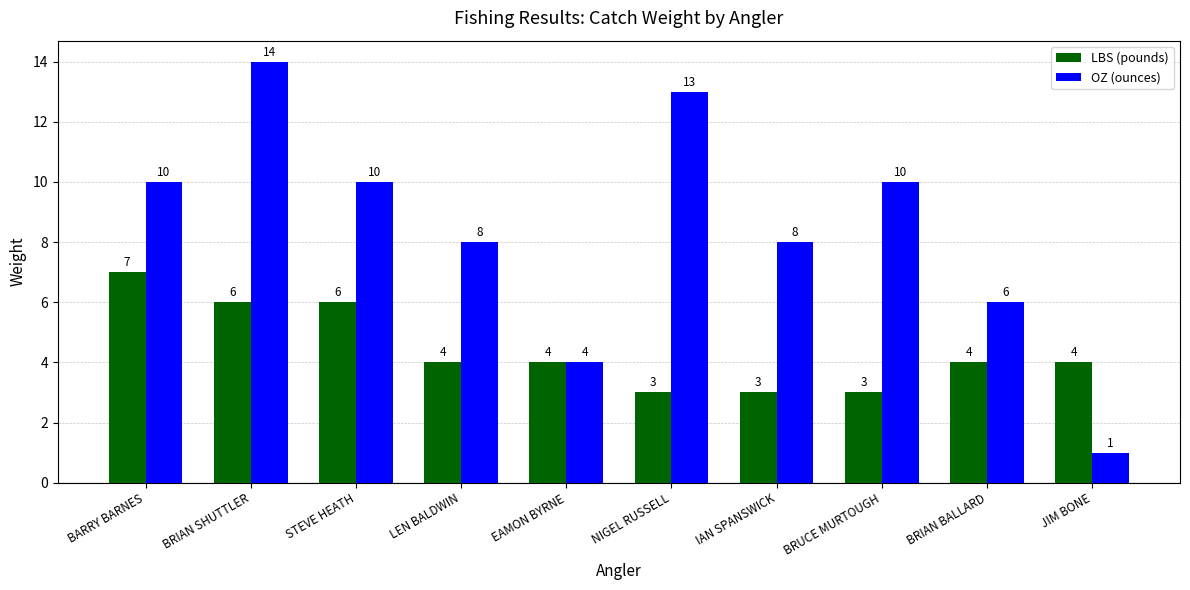

The value of OZ (ounces) at BRIAN BALLARD is 6. True or false?

True